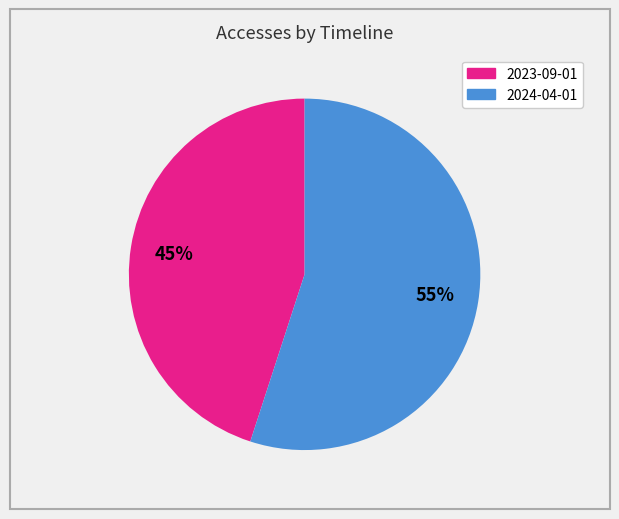

To the nearest percent, what is the difference between the largest and smallest slice percentages?

10%